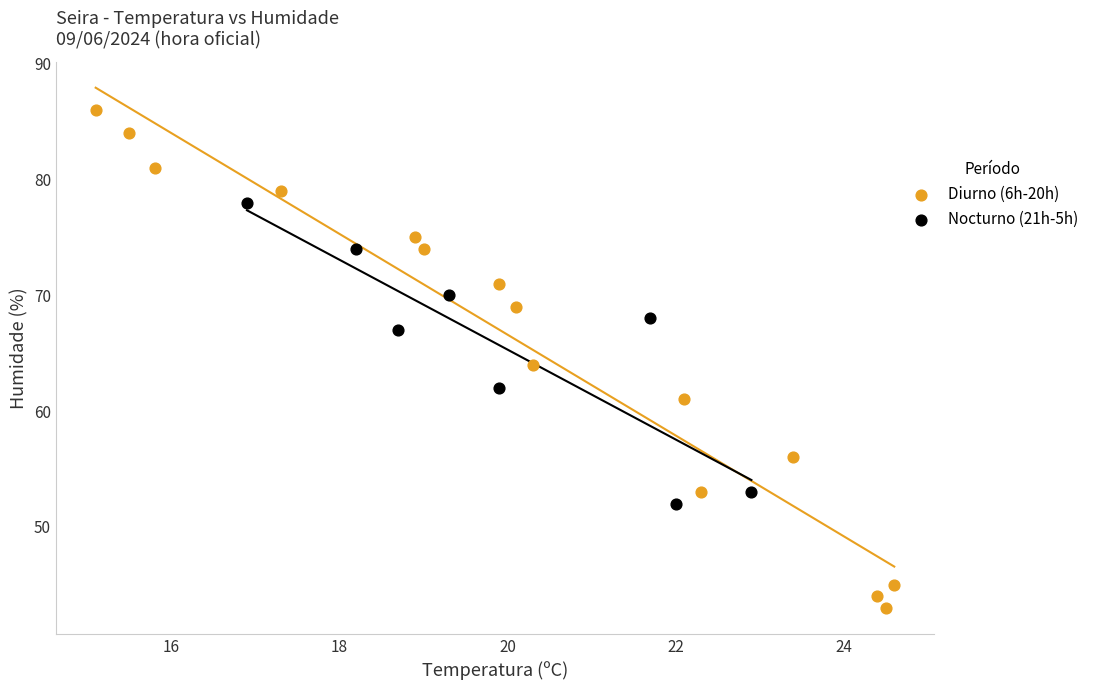

Which series reaches the minimum Y coordinate?

Diurno (6h-20h)